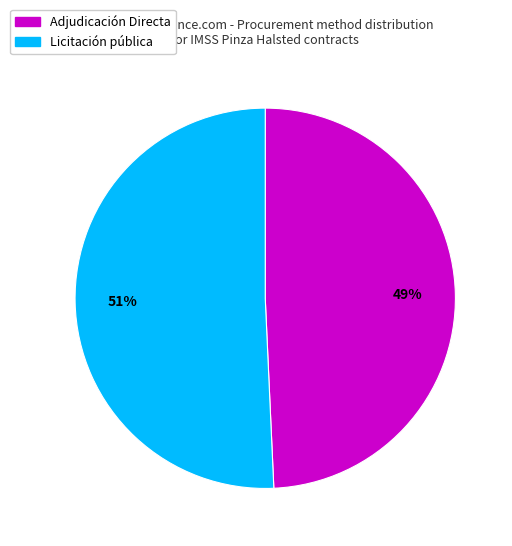

To the nearest percent, what is the average slice percentage?

50%